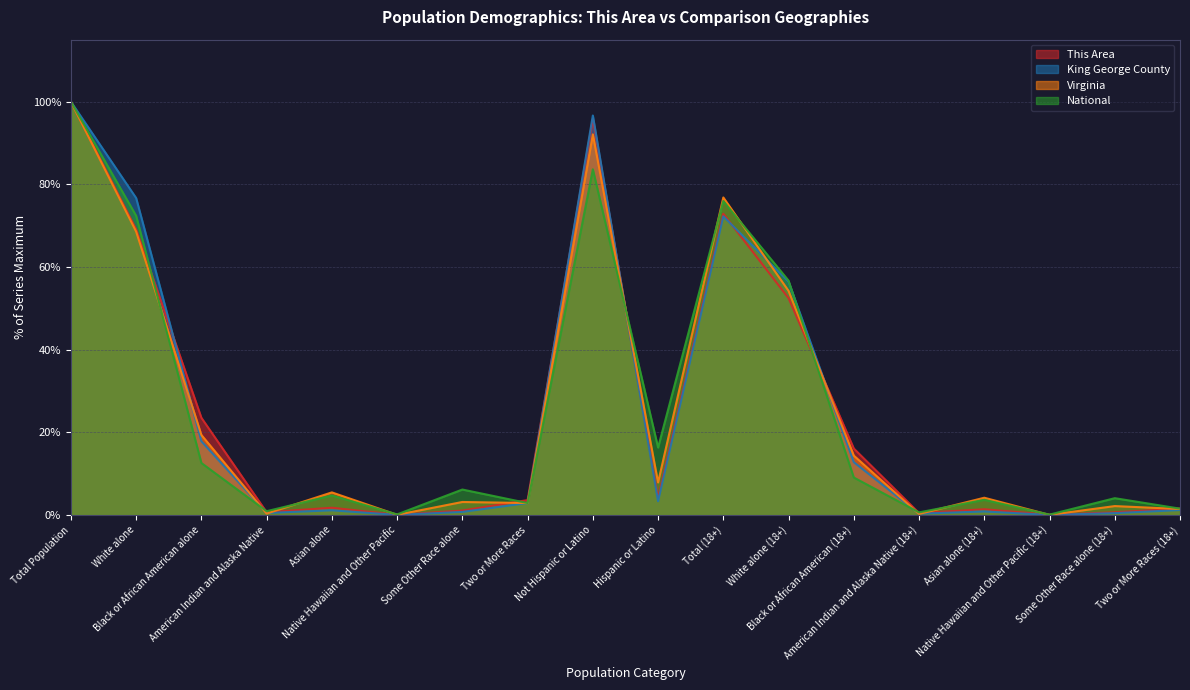

What are all the series names shown in the legend?

This Area, King George County, Virginia, National